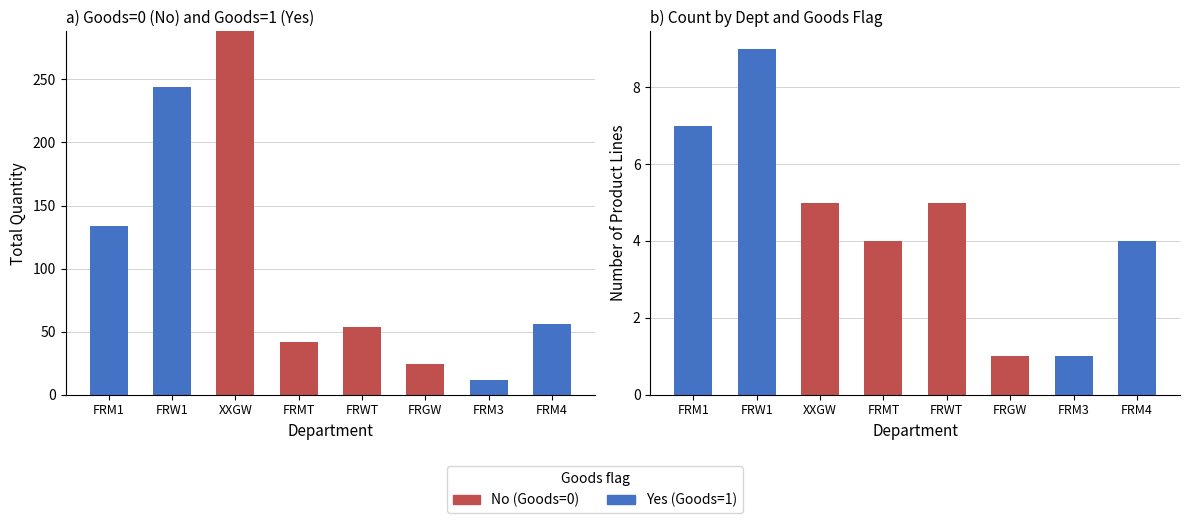

Reading right to left, list all the values displayed in this chart.

No: 0	0	1	5	4	5	0	0
Yes: 4	1	0	0	0	0	9	7